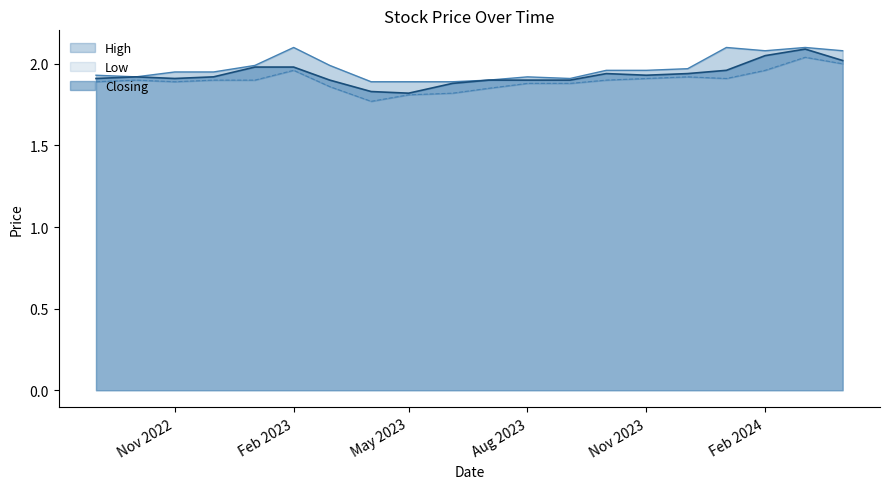

Does the chart have visible grid lines?

No